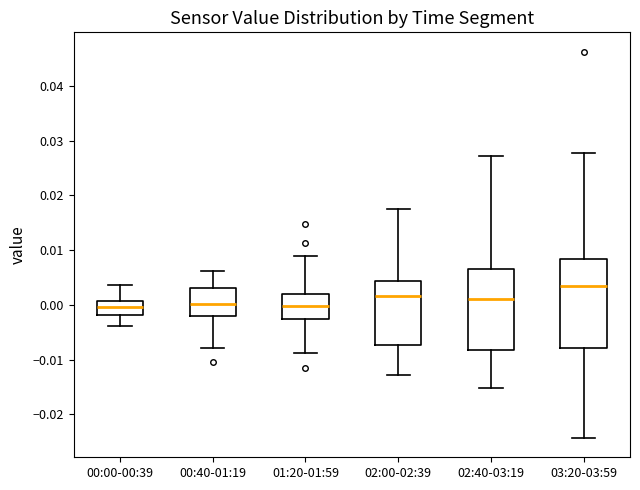

Reading left to right, transcribe this box plot: for each box, give where its median line is, the range the box spans, and where its two whiskers end, as read against the y-axis. The values are not printed on the chart, so give them approximately, as read against the axis.

00:00-00:39: median 0.000, box -0.002 to 0.001, whiskers -0.004 to 0.004
00:40-01:19: median 0.000, box -0.002 to 0.003, whiskers -0.008 to 0.006
01:20-01:59: median 0.000, box -0.003 to 0.002, whiskers -0.009 to 0.009
02:00-02:39: median 0.002, box -0.007 to 0.004, whiskers -0.013 to 0.018
02:40-03:19: median 0.001, box -0.008 to 0.006, whiskers -0.015 to 0.027
03:20-03:59: median 0.003, box -0.008 to 0.008, whiskers -0.024 to 0.028